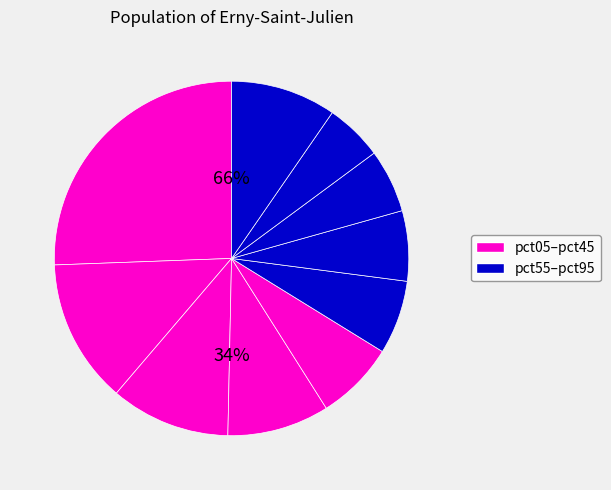

Does any single category account for the majority?

No